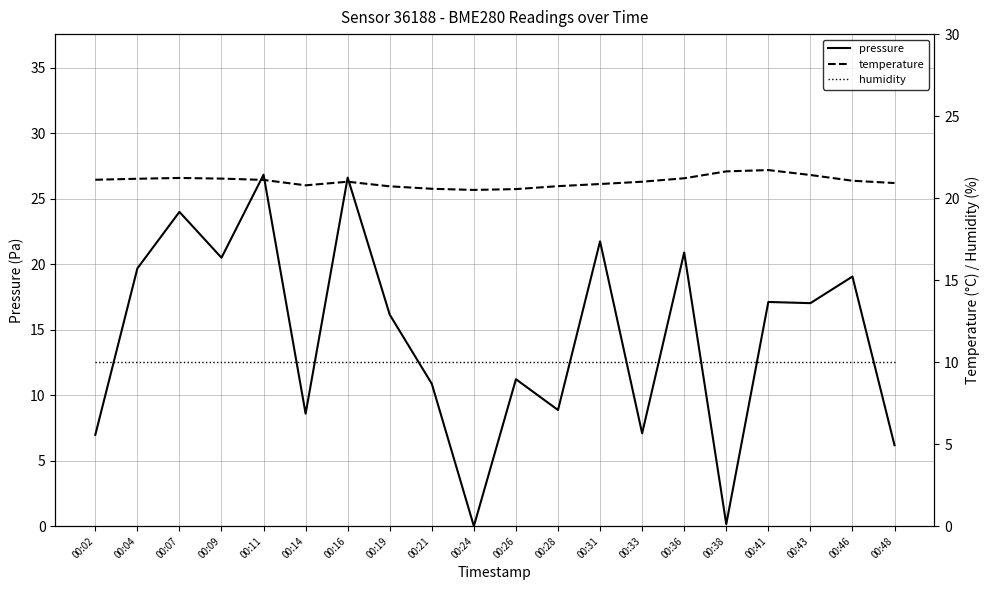

What is the spread (max minus min) of values at 00:19?

10.7